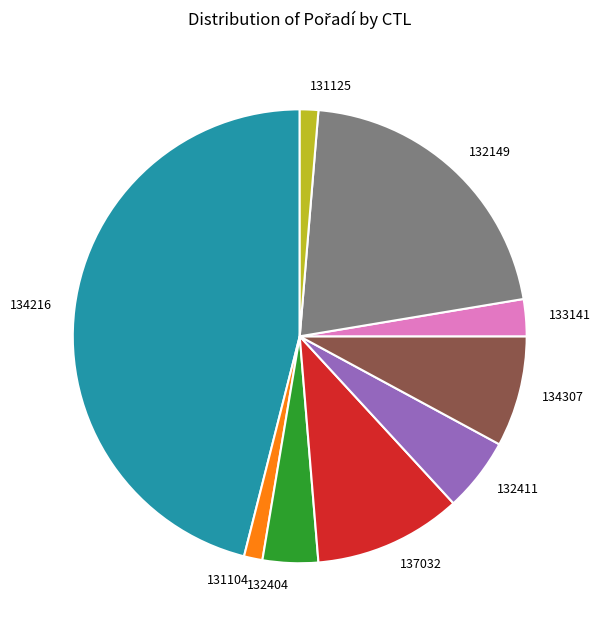

Combined, do 137032 and 134307 account for over 50%?

No